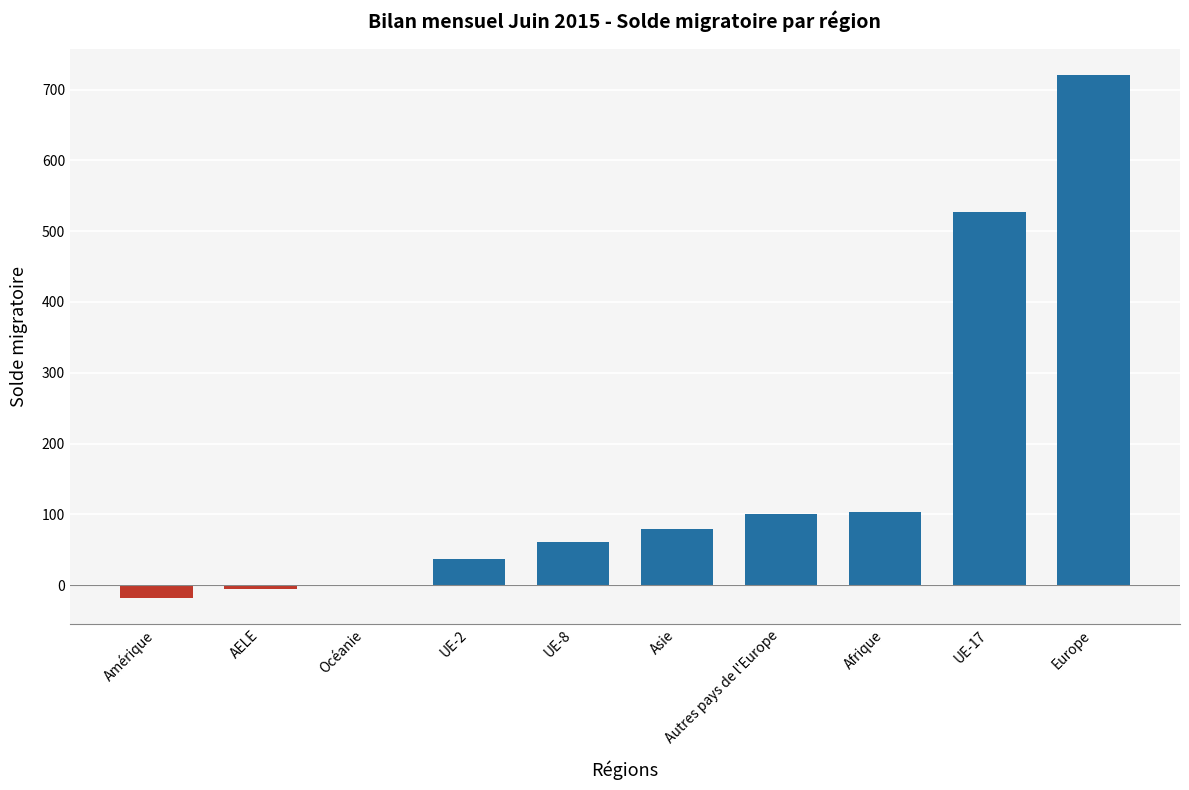

Are the bars grouped side by side (vs. stacked)?

No